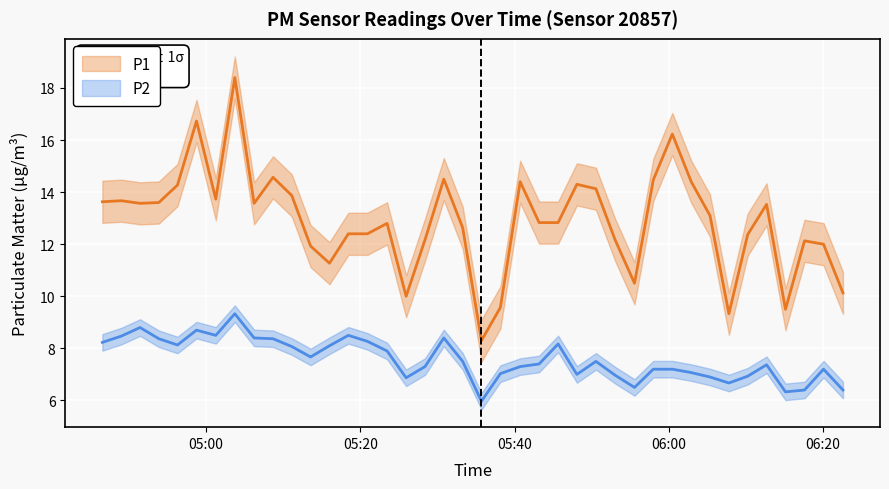

The value of P2 at 2023-03-01T05:23:29 is 2.5. True or false?

False